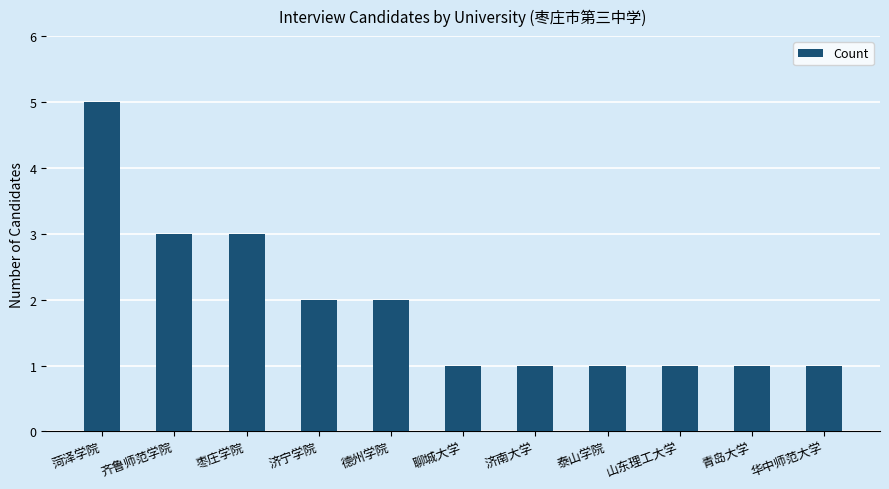

What is the maximum value shown in the chart?

5